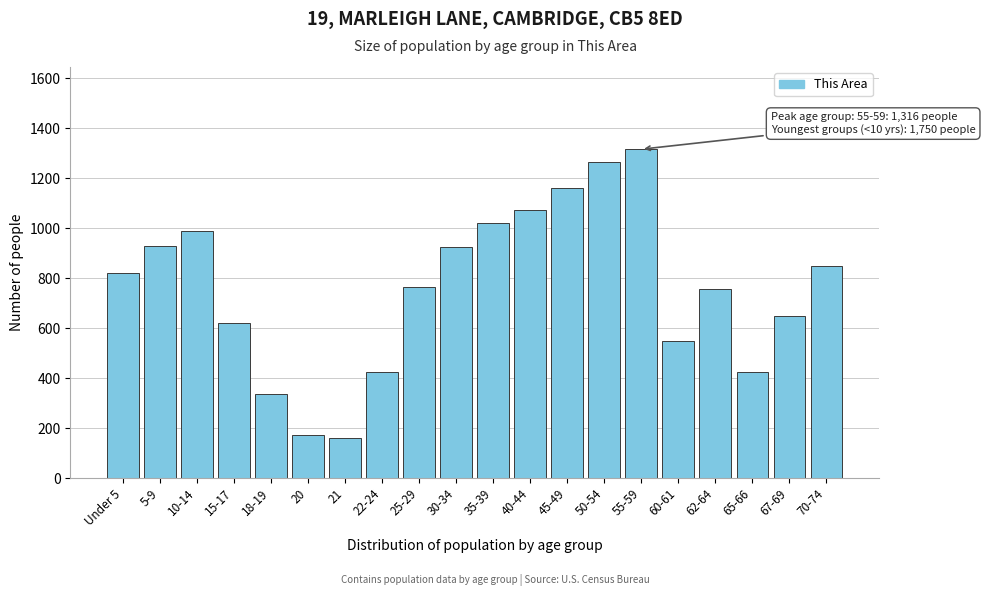

The value at Under 5 is 820. True or false?

True